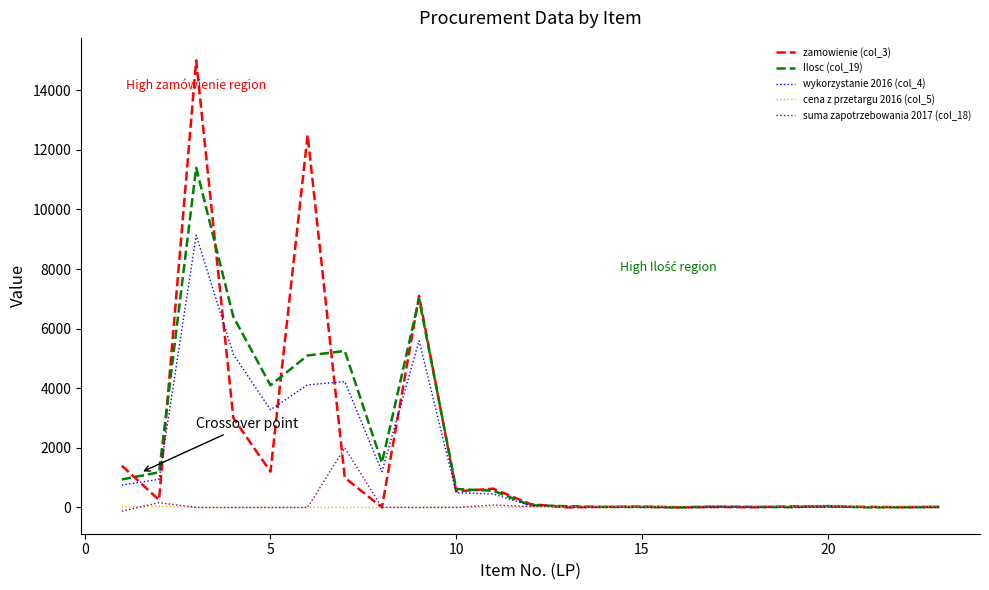

What are all the series names shown in the legend?

zamowienie (col_3), Ilosc (col_19), wykorzystanie 2016 (col_4), cena z przetargu 2016 (col_5), suma zapotrzebowania 2017 (col_18)